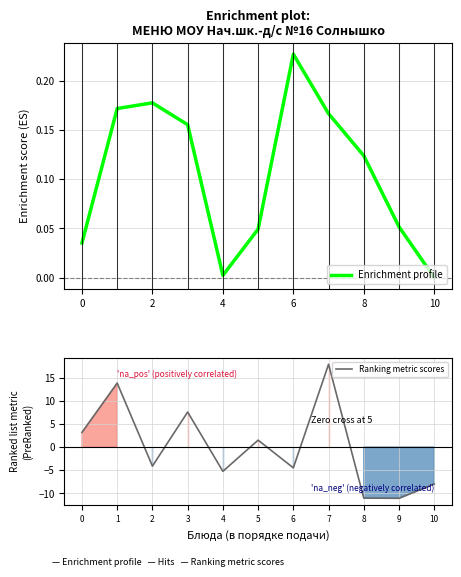

Reading right to left, list all the values displayed in this chart.

Enrichment profile: -0.0	0.1	0.1	0.2	0.2	0.0	0.0	0.2	0.2	0.2	0.0
Ranking metric scores: -8.0	-11.1	-11.0	17.9	-4.5	1.5	-5.2	7.6	-4.1	13.8	3.2